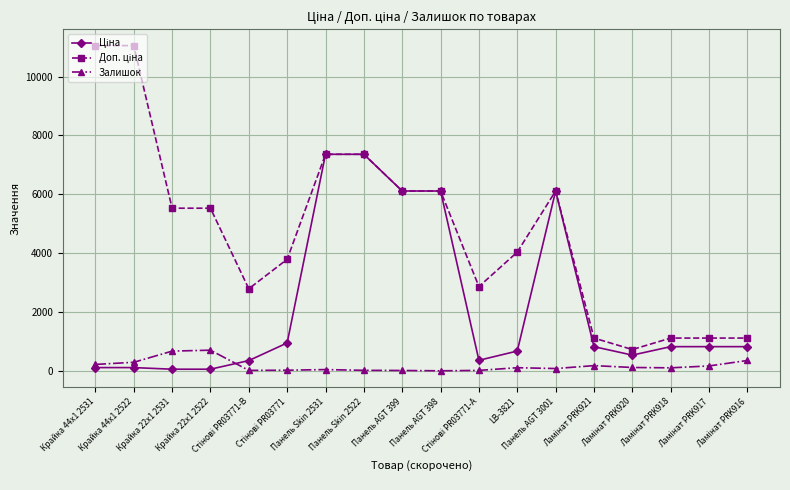

What is the value of the Залишок point at the 2nd from the left?

290.0